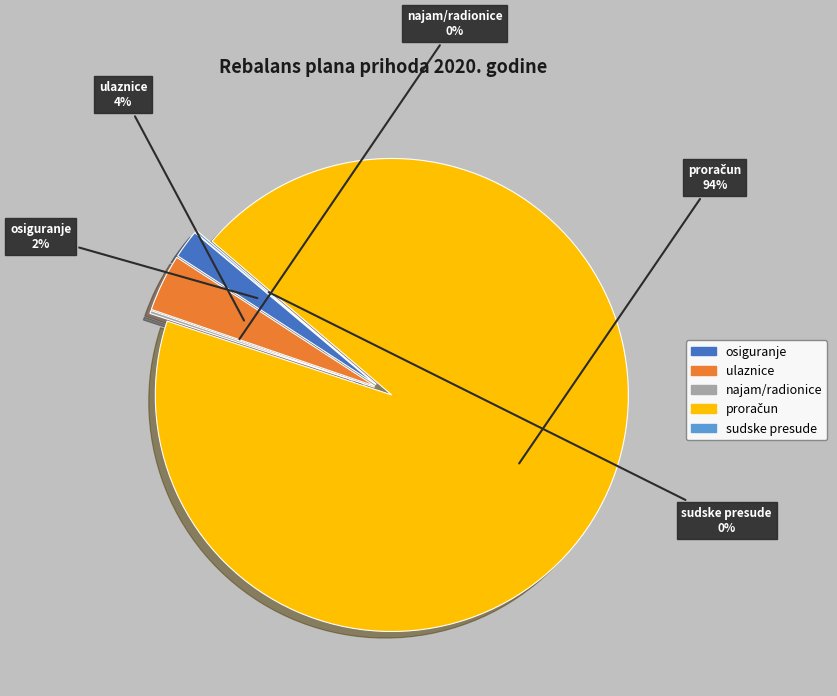

To the nearest percent, what is the average slice percentage?

20%